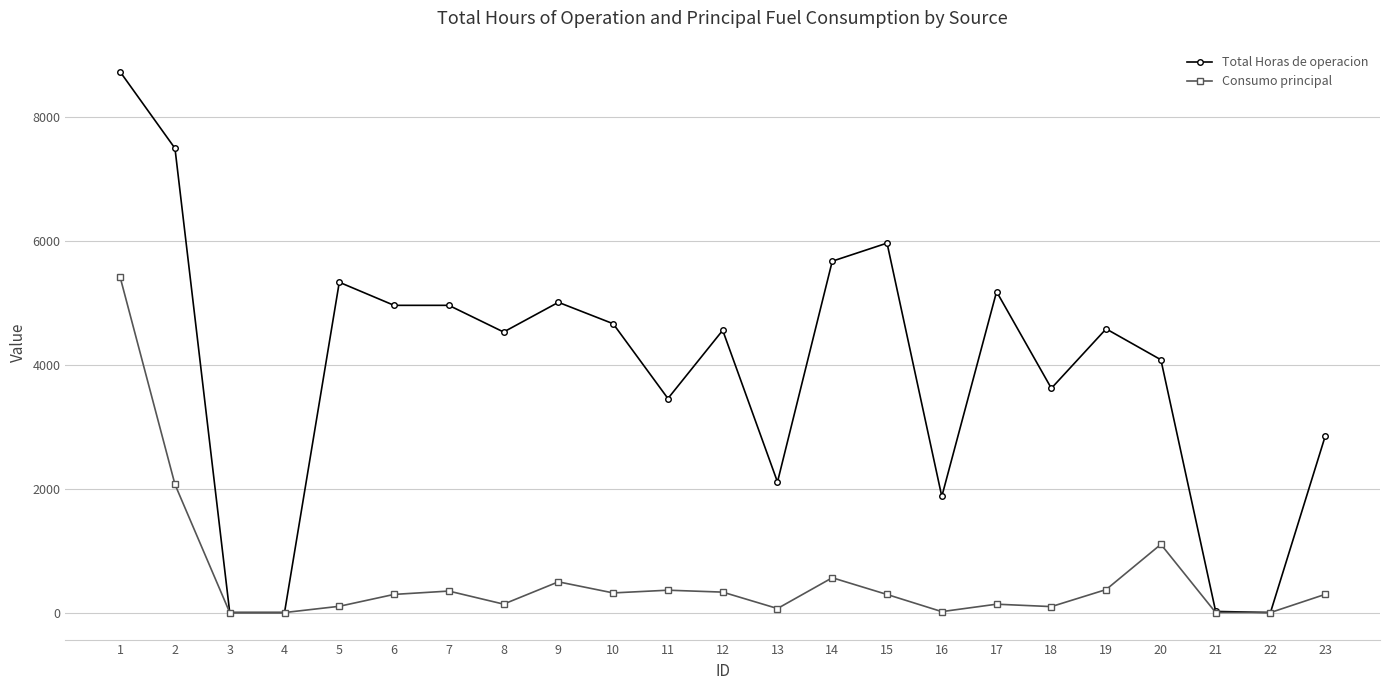

Where is the first local maximum for Total Horas de operacion?

5